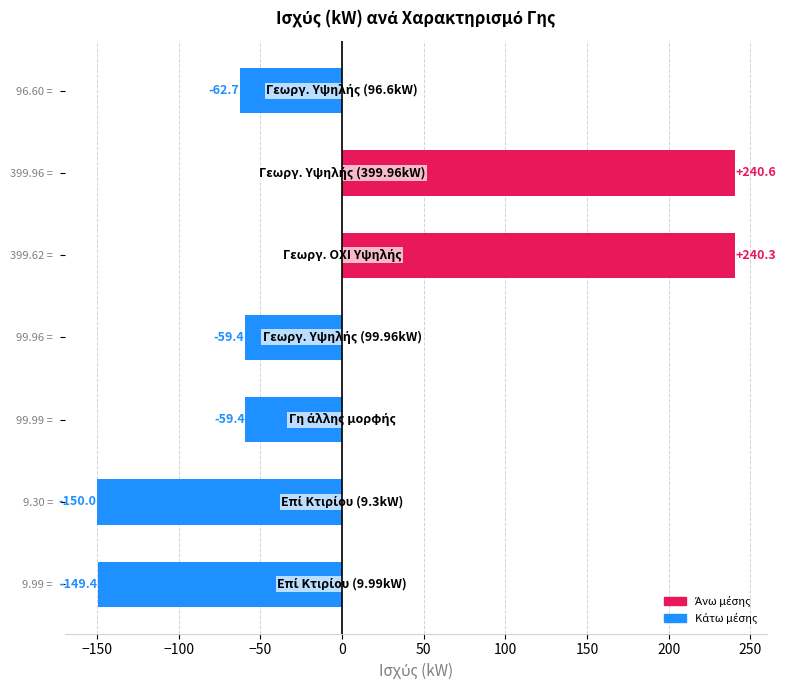

Is it true that the value at 99.96 =  is -59.4?

True